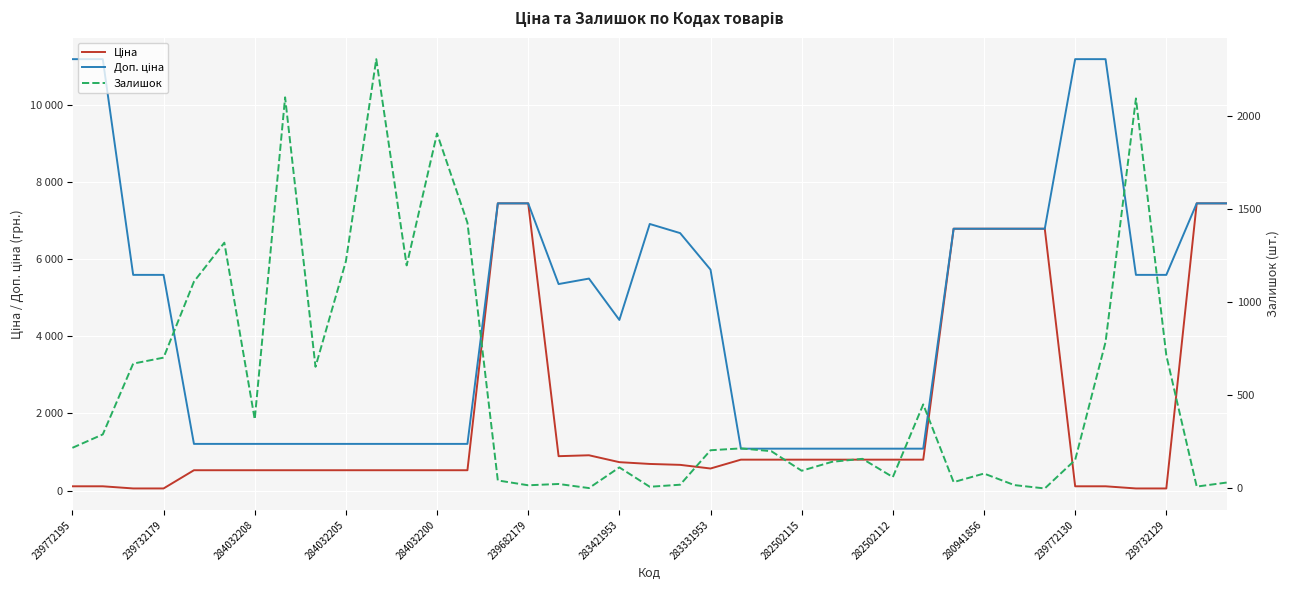

Is the value of Ціна at 13 greater than the value of Доп. ціна at 13?

No